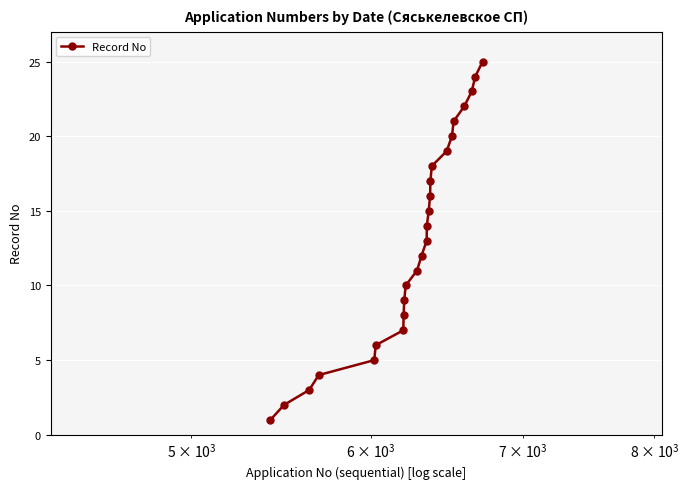

Reading left to right, transcribe all the data shown in this chart.

1	2	3	4	5	6	7	8	9	10	11	12	13	14	15	16	17	18	19	20	21	22	23	24	25